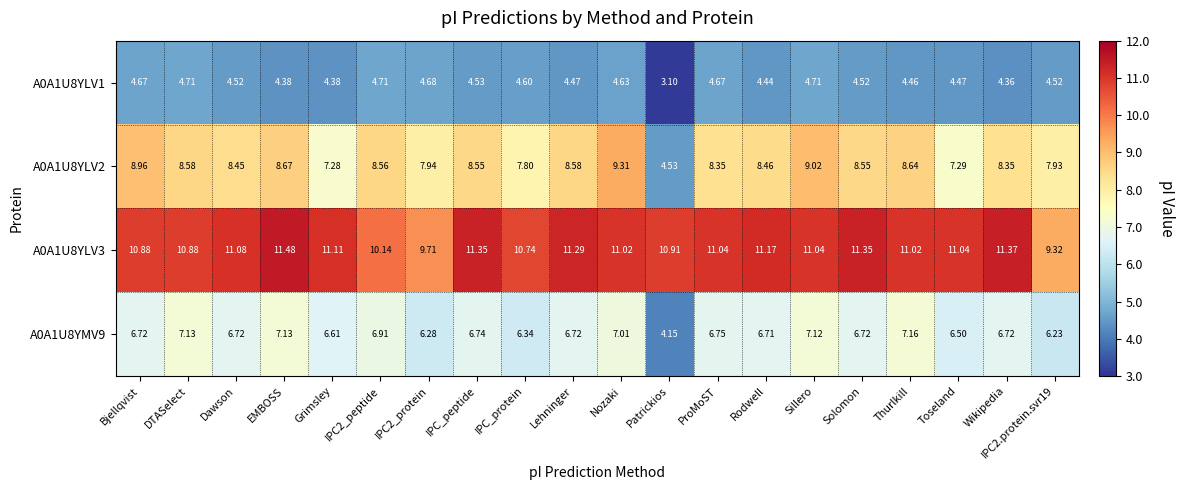

At which category does the chart reach its peak across all series?

EMBOSS